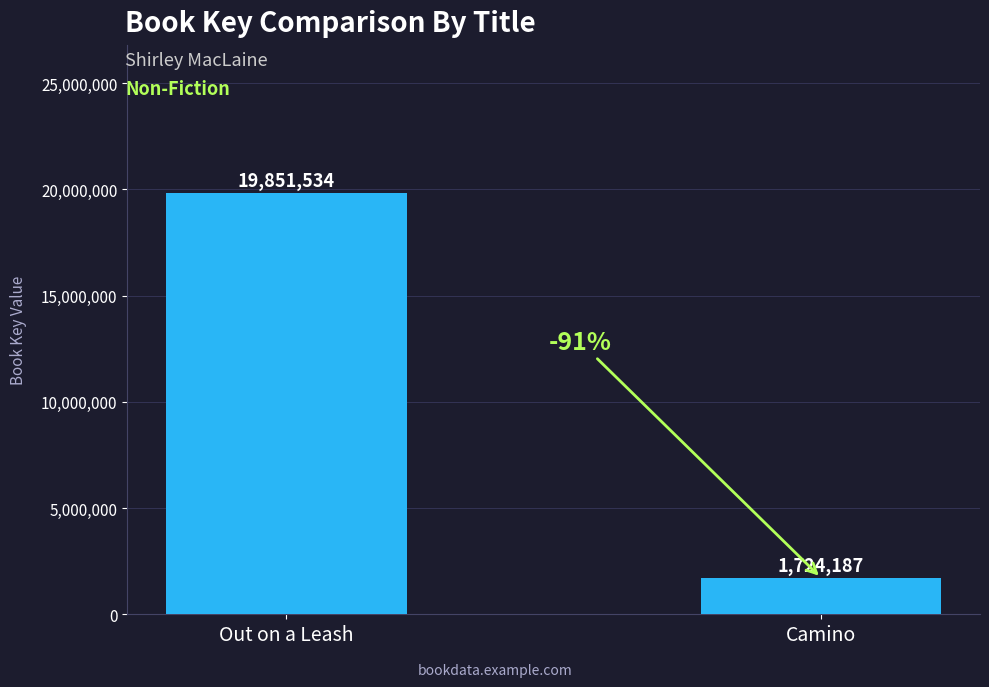

Reading right to left, what are all the values shown in this chart?

Camino=1724187	Out on a Leash=19851534